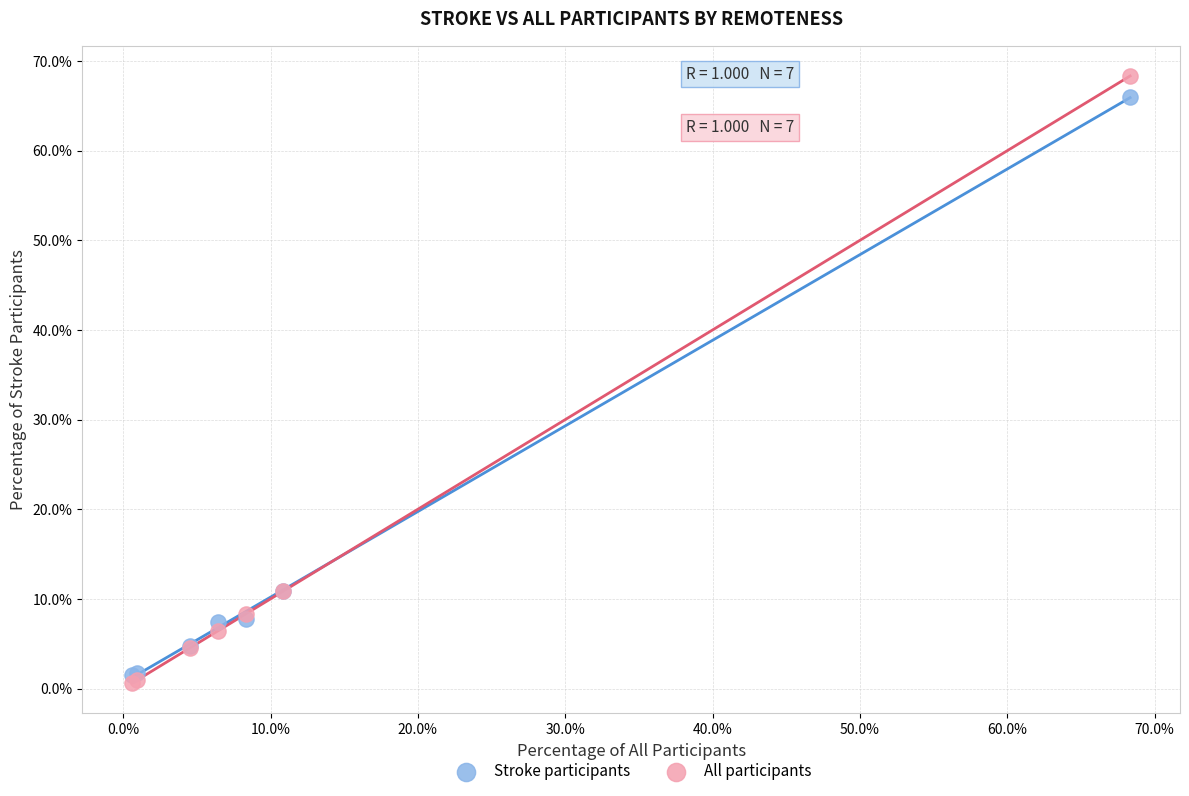

What are all the series names shown in the legend?

Stroke participants, All participants